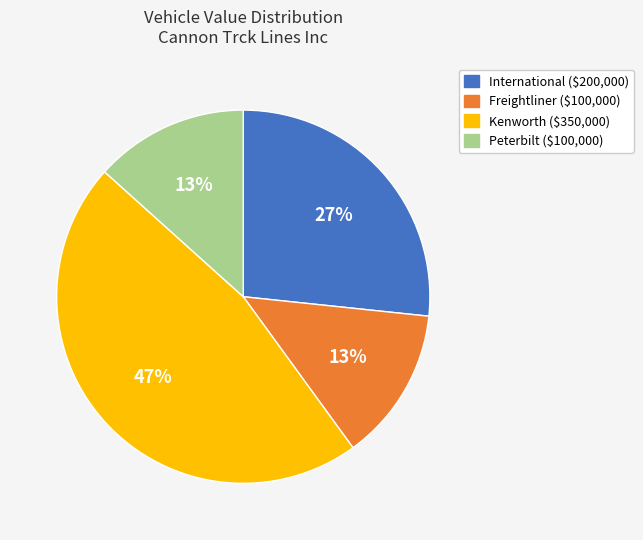

How many segments does this pie chart have?

4